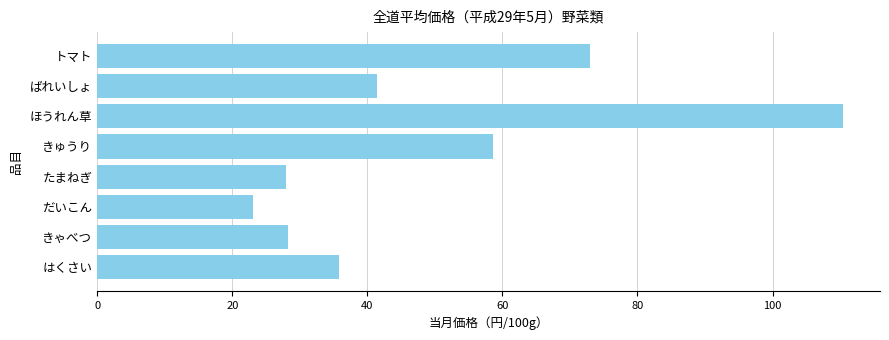

Which label corresponds to the largest value in the chart?

ほうれん草